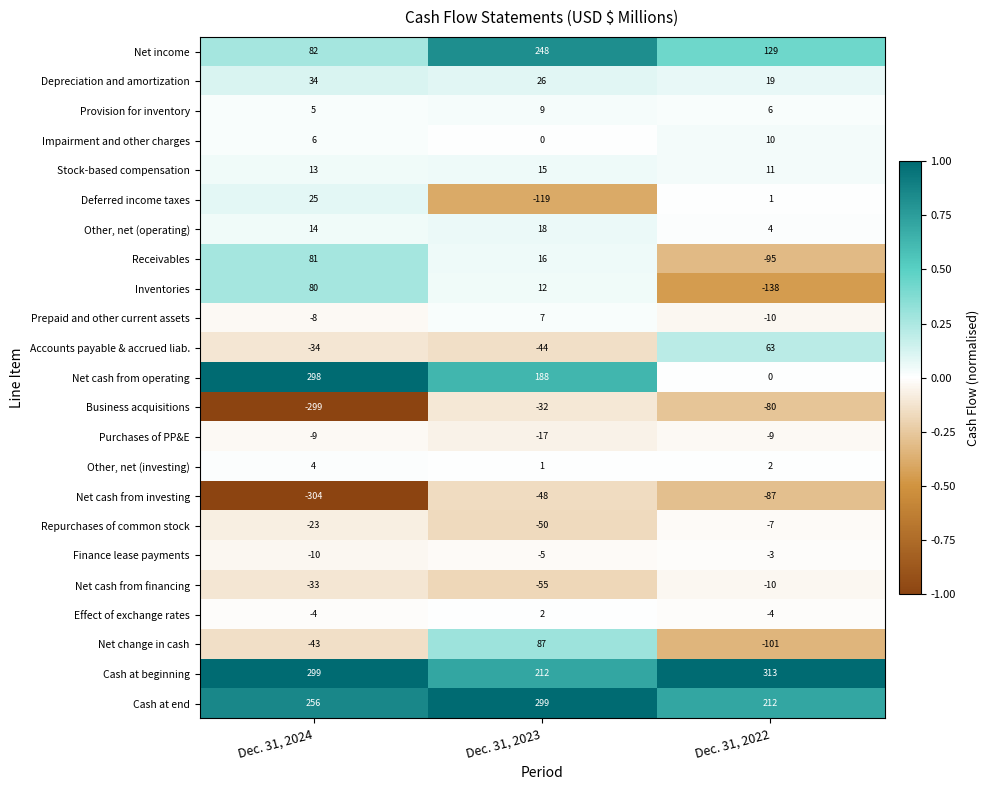

At which category does the chart reach its peak across all series?

Dec. 31, 2022